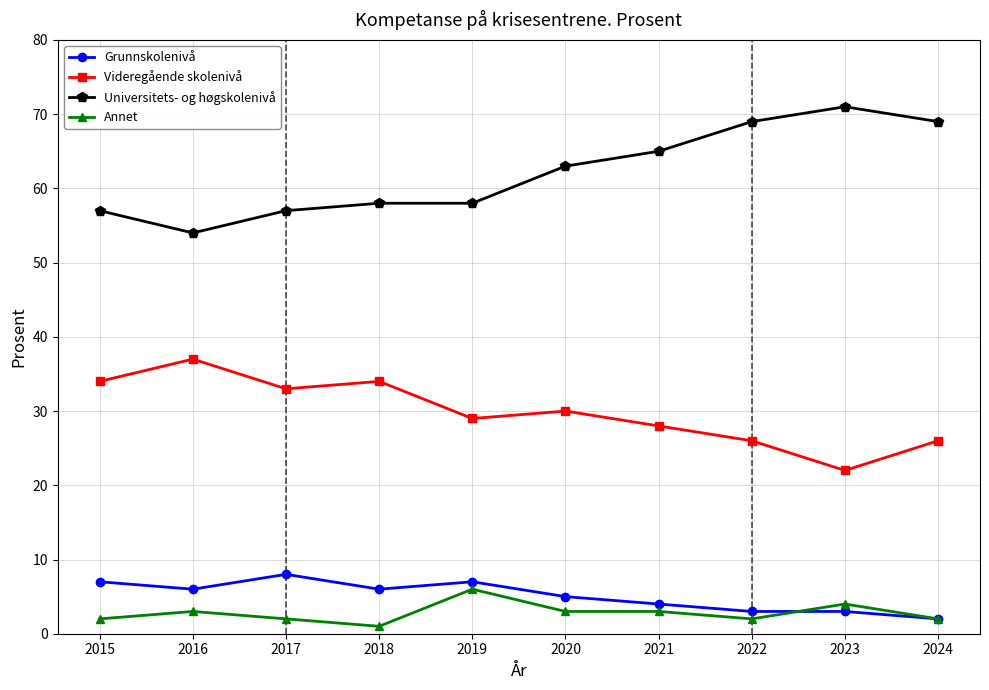

At which label is Grunnskolenivå closest to 5?

2020